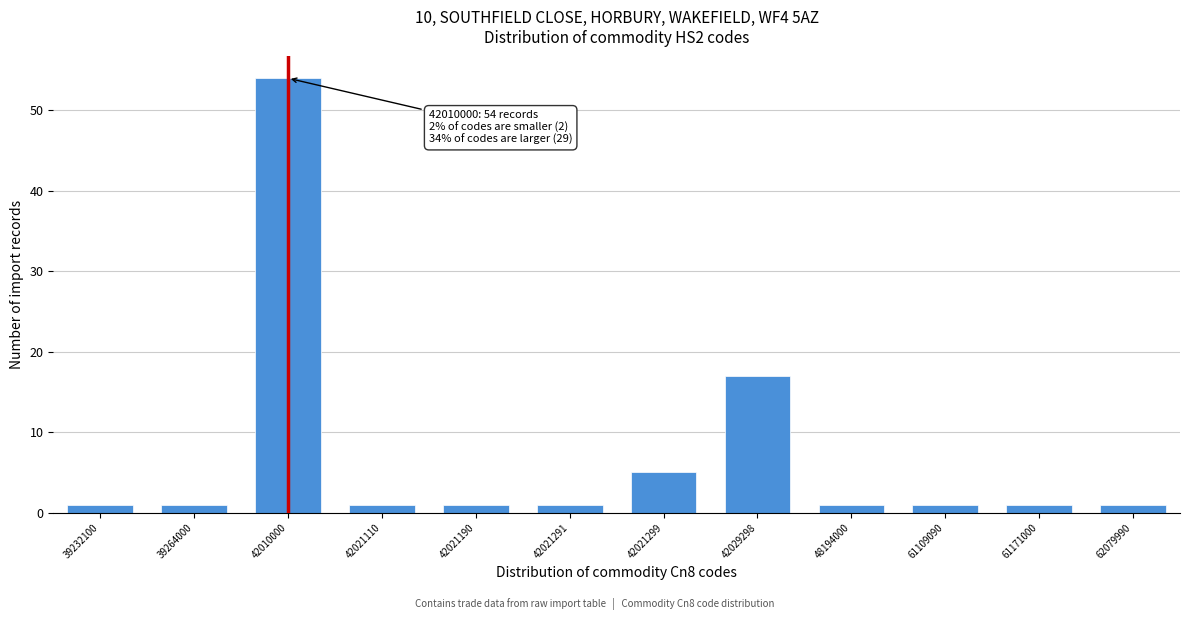

Reading left to right, list all the values displayed in this chart.

1	1	54	1	1	1	5	17	1	1	1	1